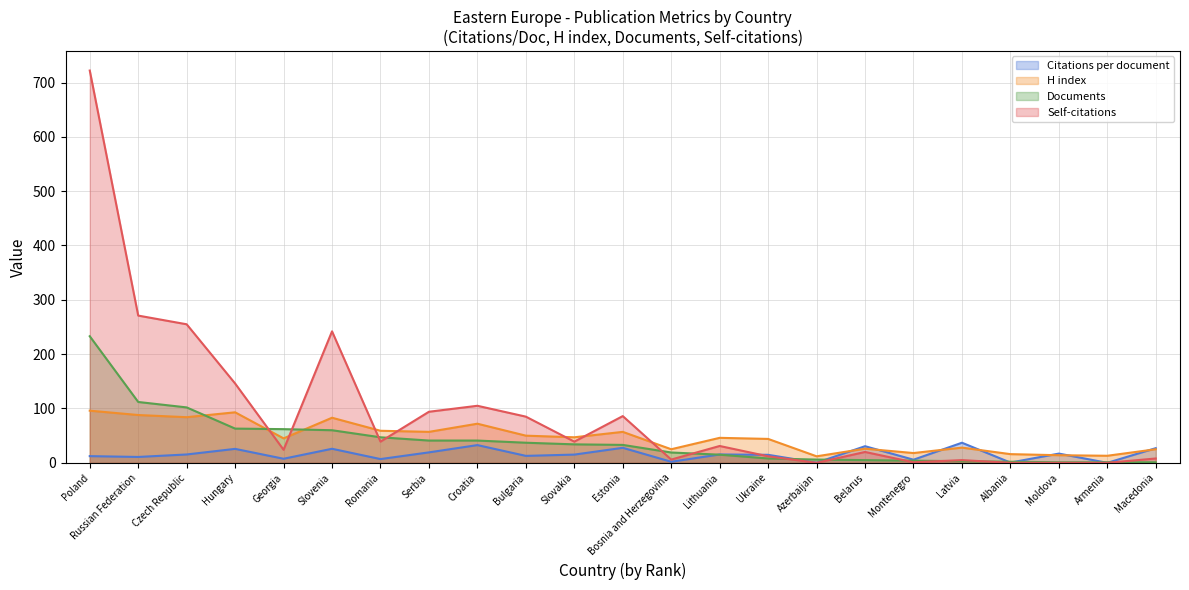

Reading left to right, list all the values displayed in this chart.

Citations per document: 12.3	10.8	15.4	25.7	7.5	25.9	6.9	19.2	32.6	12.8	15.2	27.6	1.9	15.4	14.8	0.2	30.6	5.8	37.0	0.5	17.0	0.0	27.0
H index: 96.0	88.0	84.0	93.0	45.0	83.0	59.0	57.0	72.0	50.0	47.0	57.0	25.0	46.0	44.0	12.0	26.0	18.0	28.0	16.0	14.0	13.0	25.0
Documents: 233.0	112.0	102.0	63.0	62.0	60.0	47.0	41.0	41.0	37.0	34.0	33.0	19.0	15.0	8.0	6.0	5.0	4.0	3.0	2.0	1.0	1.0	1.0
Self-citations: 722.0	271.0	255.0	146.0	24.0	242.0	39.0	94.0	105.0	85.0	39.0	86.0	6.0	31.0	12.0	0.0	20.0	1.0	5.0	0.0	0.0	0.0	8.0